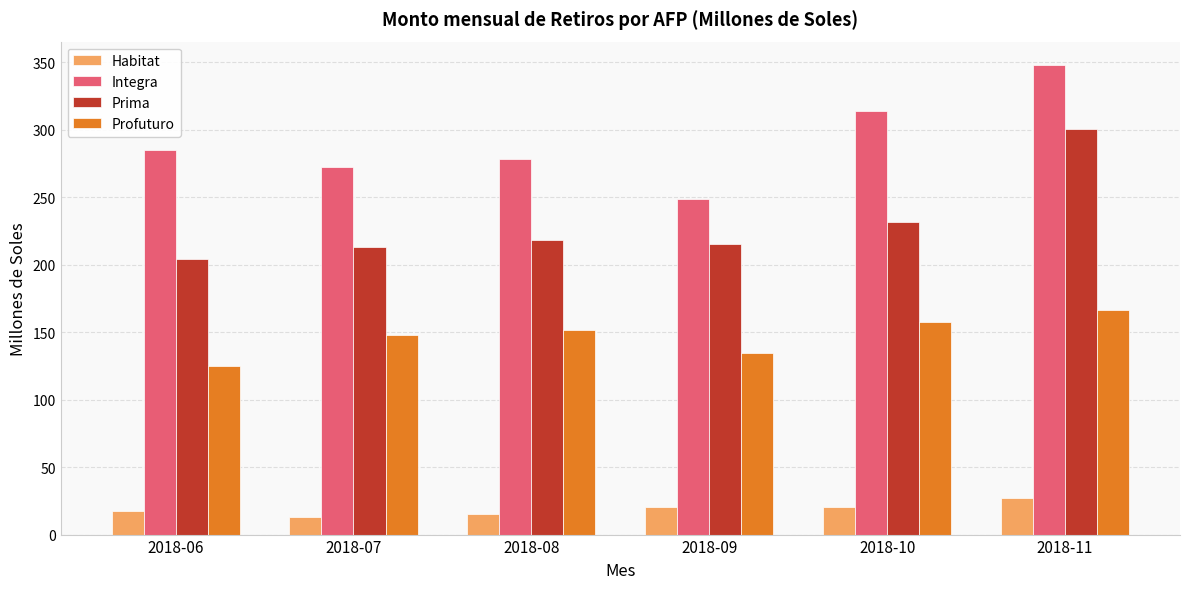

The value of Profuturo at 2018-11 is 166.4. True or false?

True